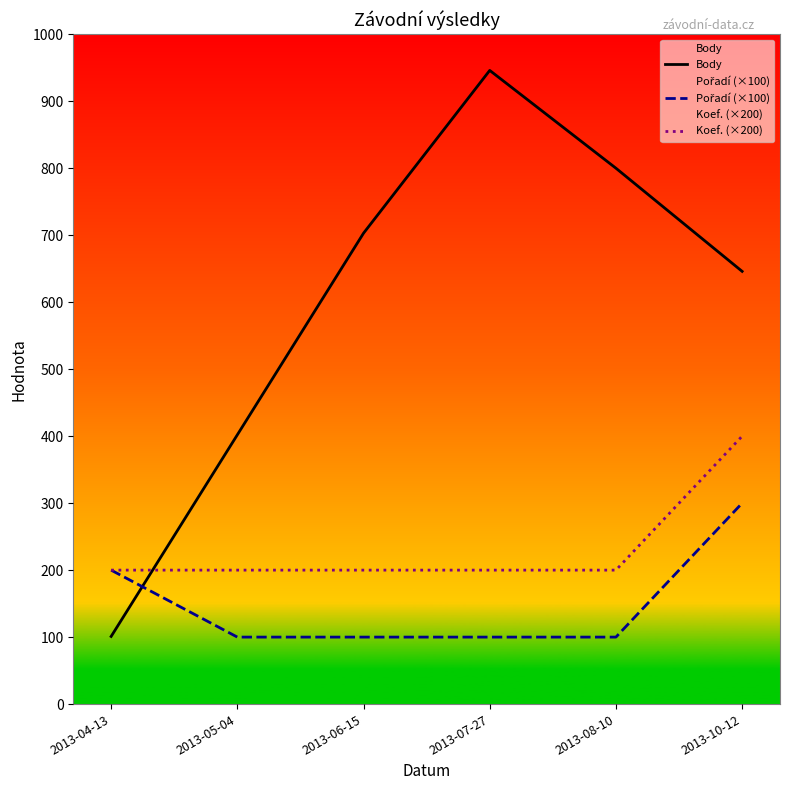

What is the value of the Koef. (×200) point at the 4th from the left?

200